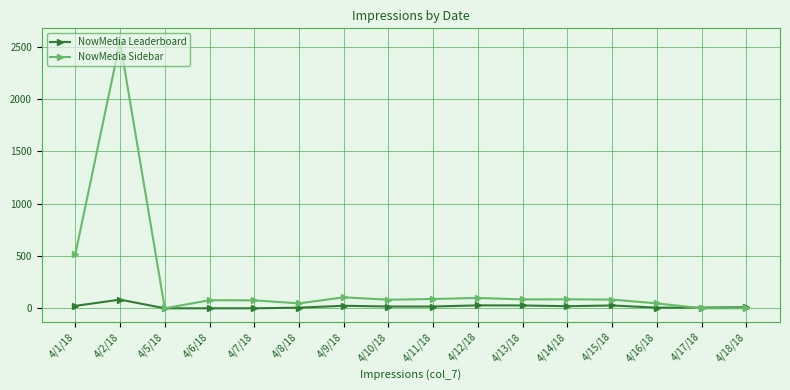

List the series in order of their peak value, highest first.

NowMedia Sidebar, NowMedia Leaderboard